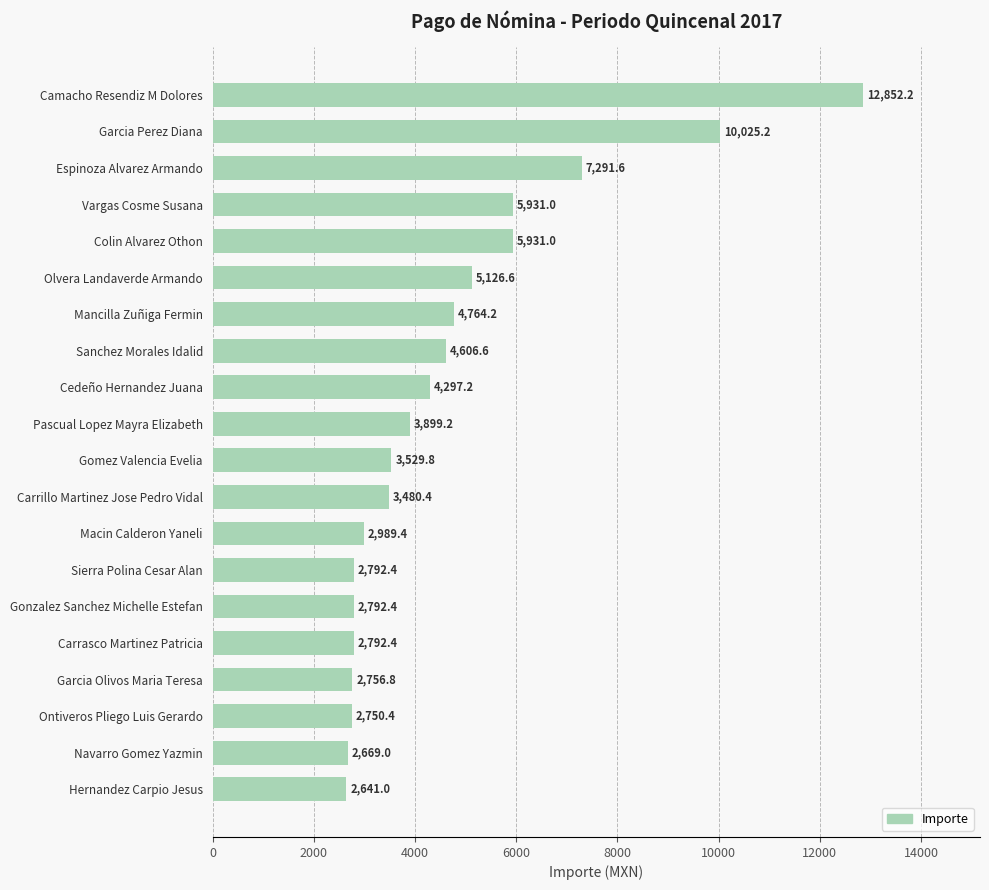

Reading top to bottom, transcribe all the data shown in this chart.

12852.2	10025.2	7291.6	5931.0	5931.0	5126.6	4764.2	4606.6	4297.2	3899.2	3529.8	3480.4	2989.4	2792.4	2792.4	2792.4	2756.8	2750.4	2669.0	2641.0